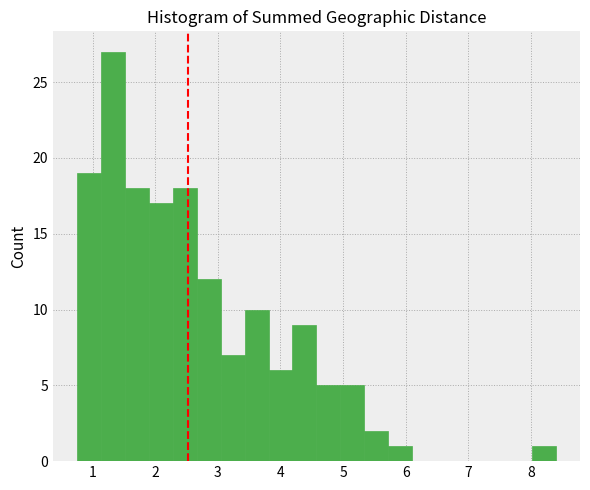

Around what value on the x-axis is the tallest bar? Give the approximate position of its centre, as read against the axis.

1.3